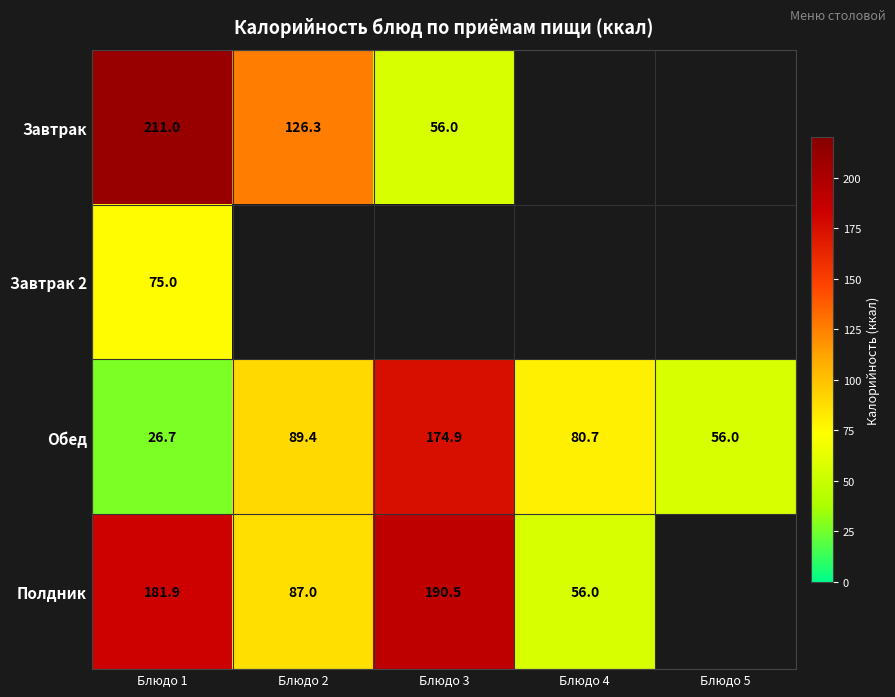

List the labels in order of Обед value, largest first.

Блюдо 3, Блюдо 2, Блюдо 4, Блюдо 5, Блюдо 1